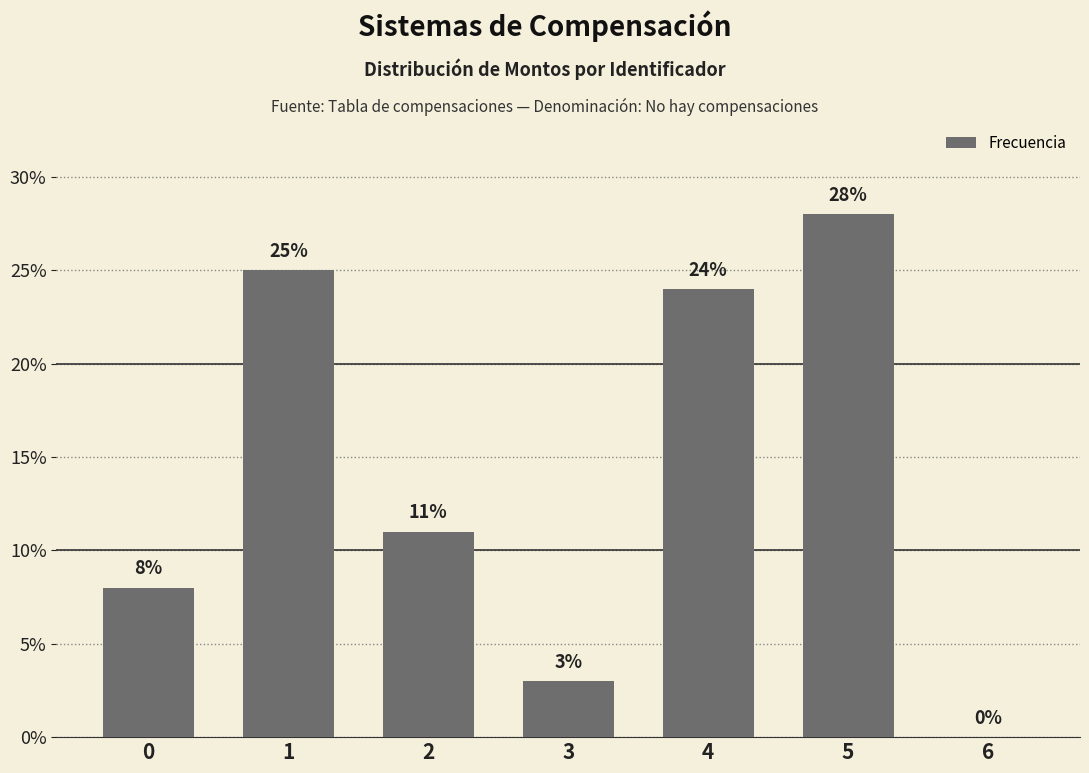

At which category does the chart reach its peak across all series?

5